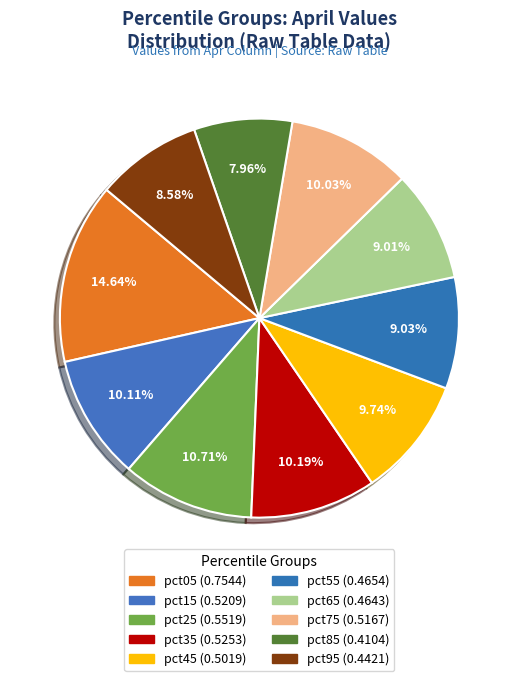

To the nearest percent, what is the combined percentage of pct15 and pct45?

20%